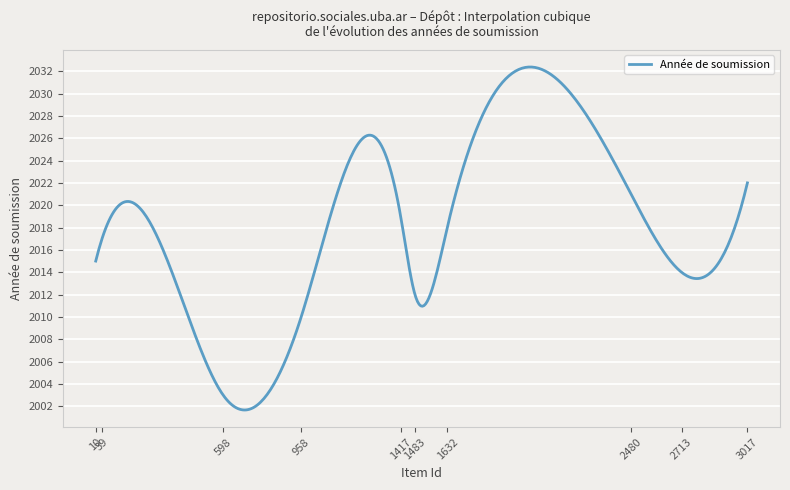

What is the smallest value displayed?

2001.7